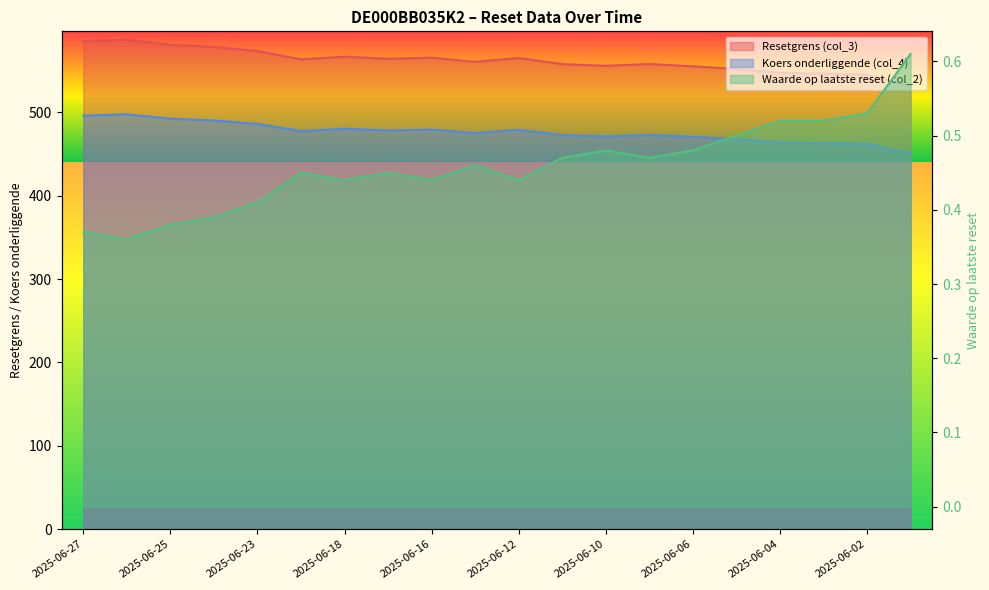

At which label is Koers onderliggende (col_4) closest to 473?

2025-06-09